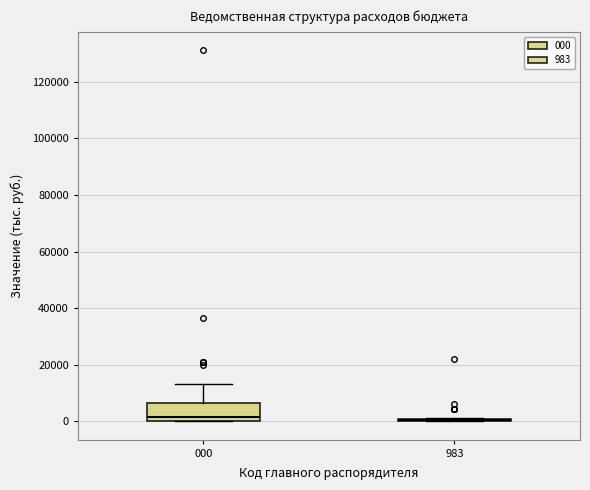

Comparing the boxes themselves (not the whiskers), which one is the tallest?

000